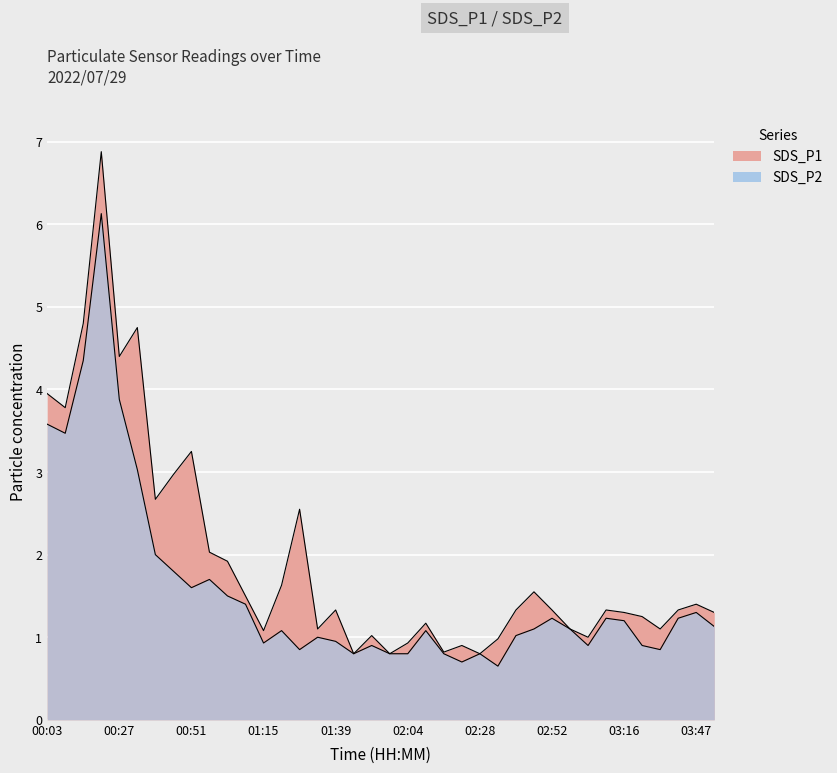

The value of SDS_P2 at 01:52 is 0.9. True or false?

True